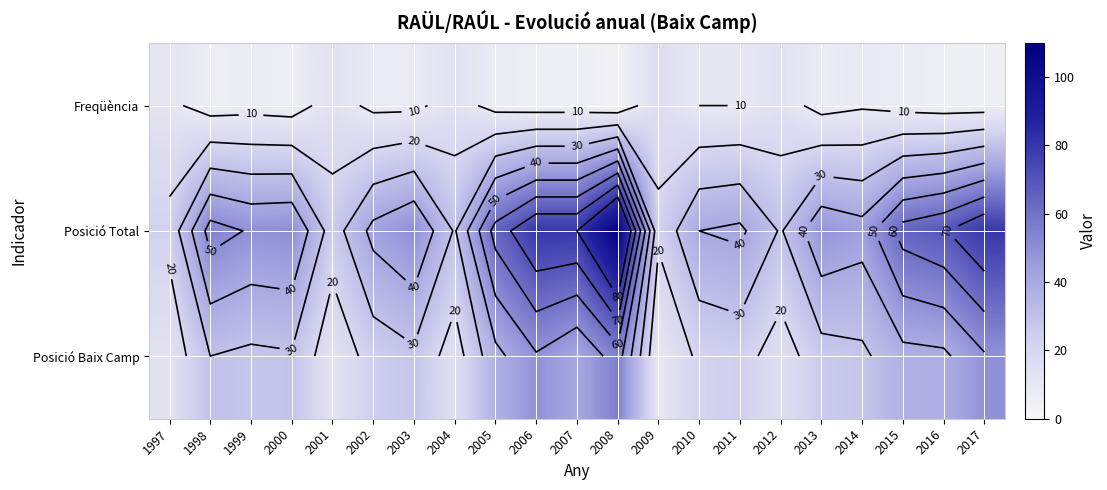

List the series in order of their peak value, highest first.

Posició Total, Posició Baix Camp, Freqüència